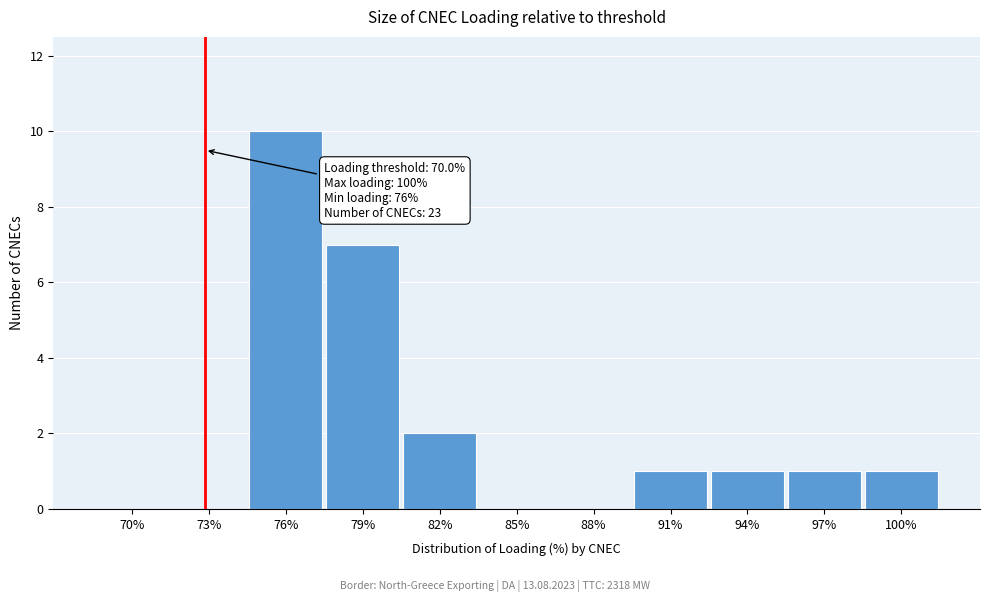

Reading left to right, list all the values displayed in this chart.

70%=0	73%=0	76%=10	79%=7	82%=2	85%=0	88%=0	91%=1	94%=1	97%=1	100%=1